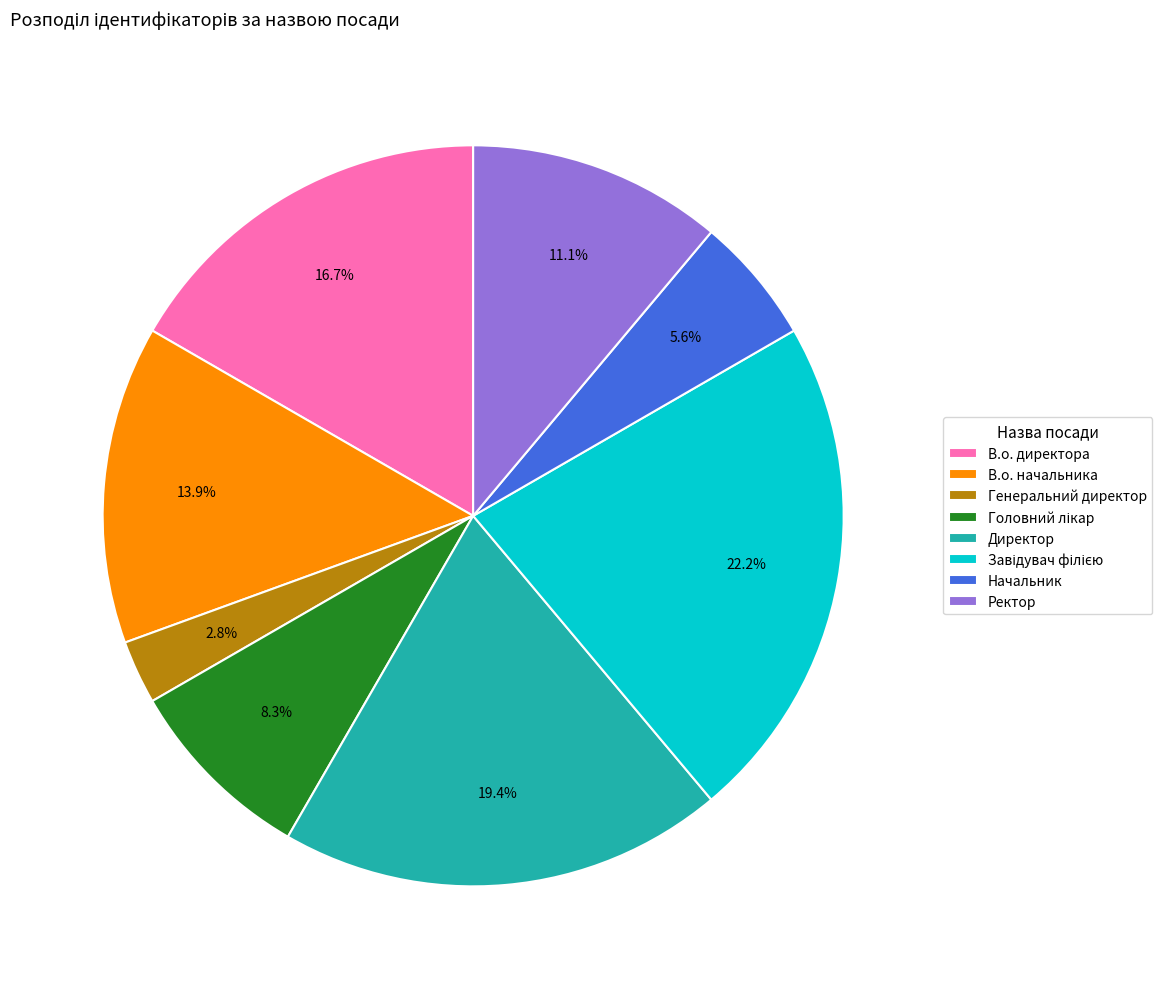

Between Начальник and Директор, which is larger?

Директор